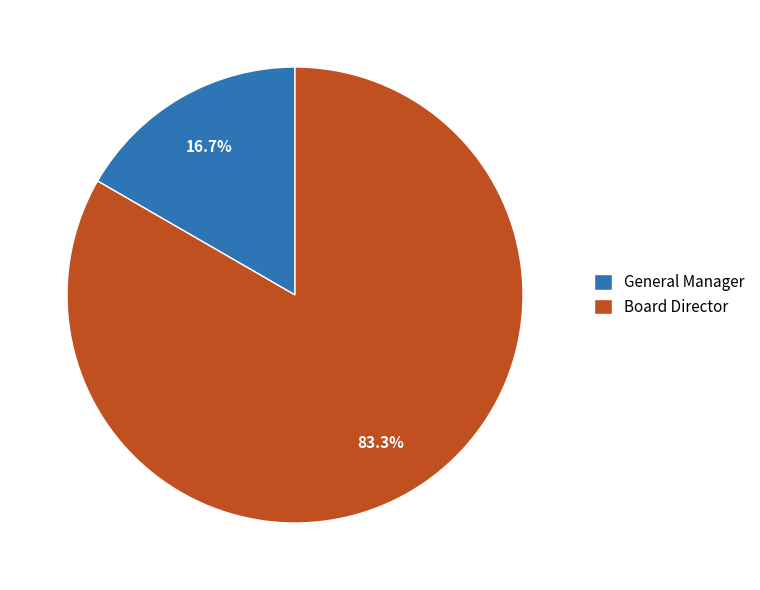

Which category has the biggest portion of the pie?

Board Director